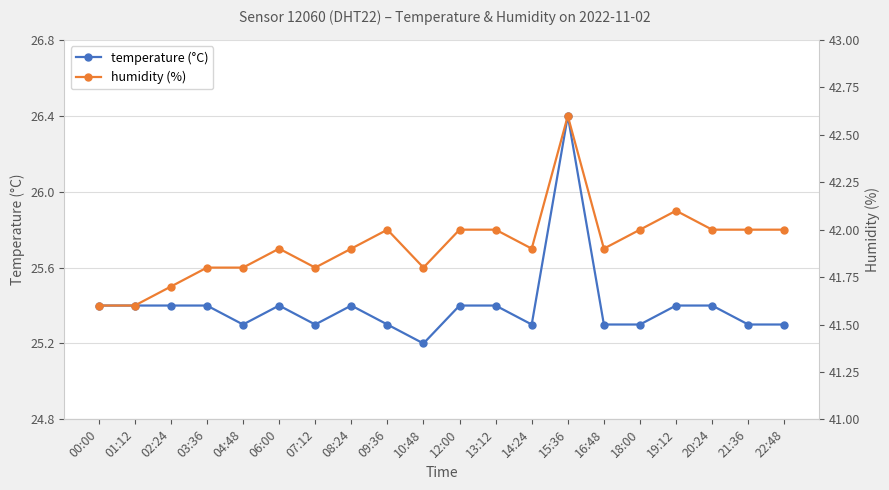

Rank the series by their average value, from lowest to highest.

temperature (°C), humidity (%)